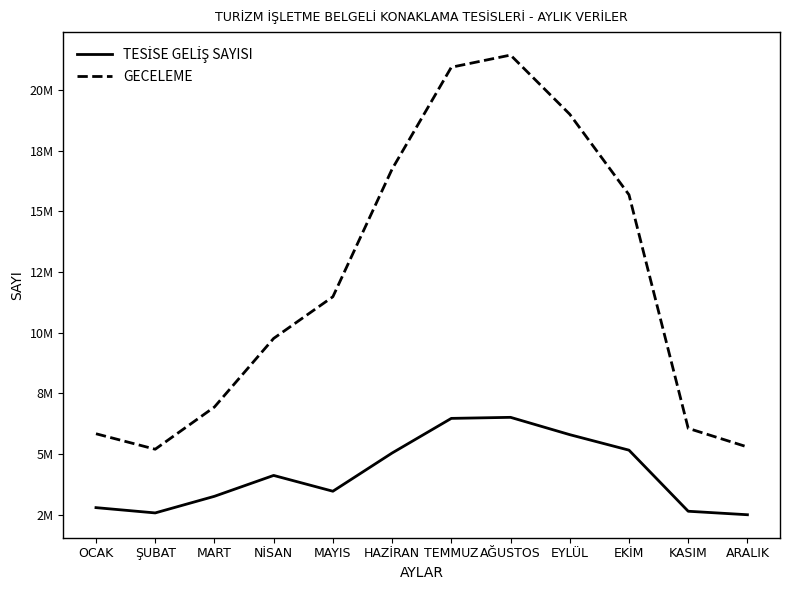

What is the spread (max minus min) of values at EYLÜL?

13207464